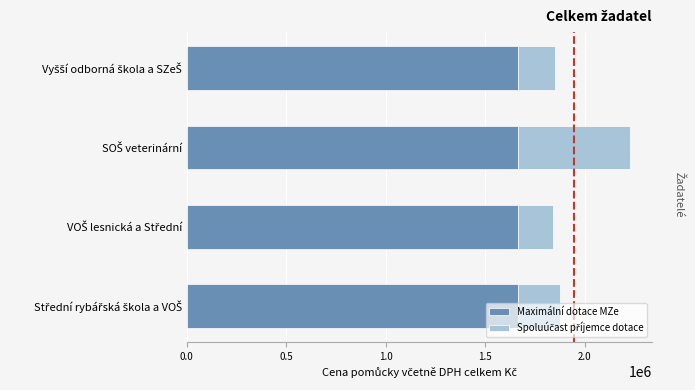

What is the highest value of the Maximální dotace MZe series?

1666000